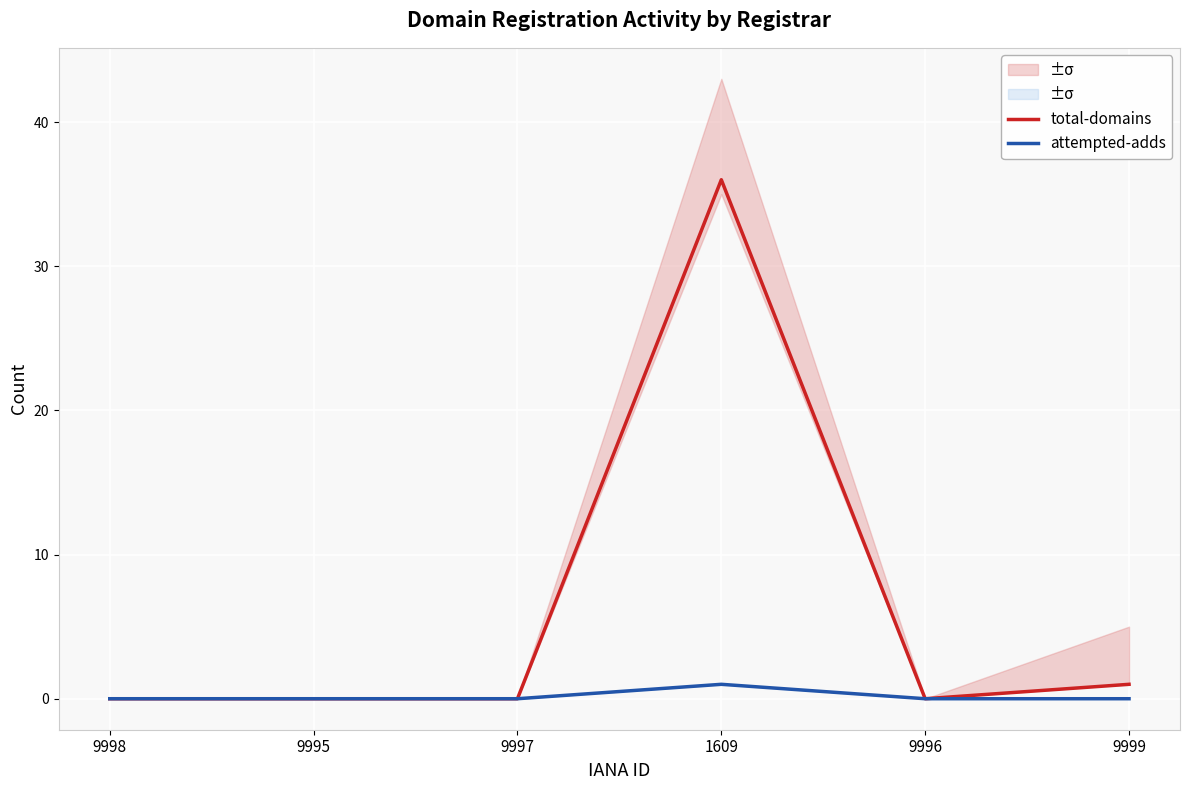

At which category is the sum across all series the highest?

1609